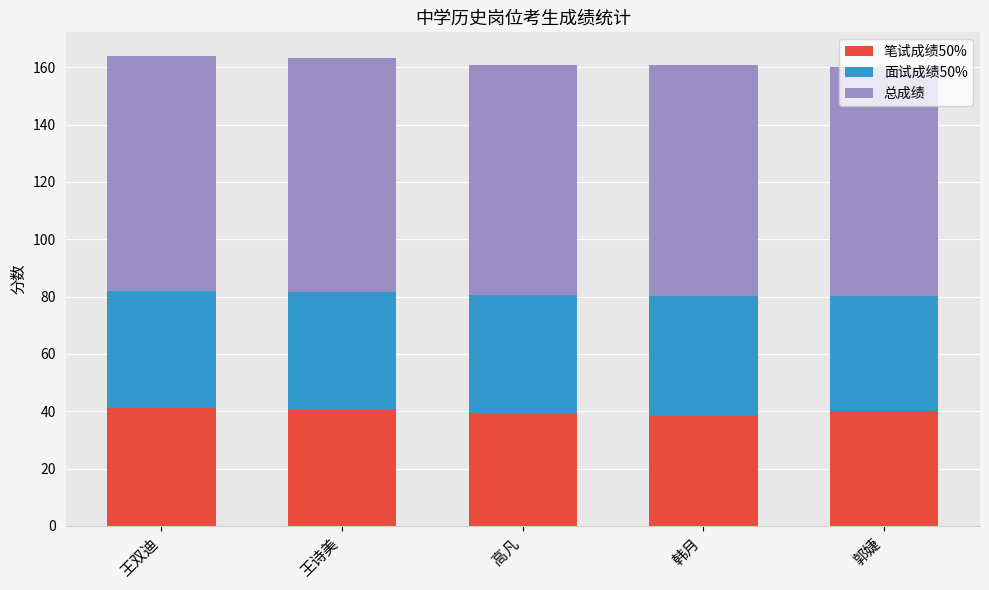

What is the minimum value for 笔试成绩50%?

38.4